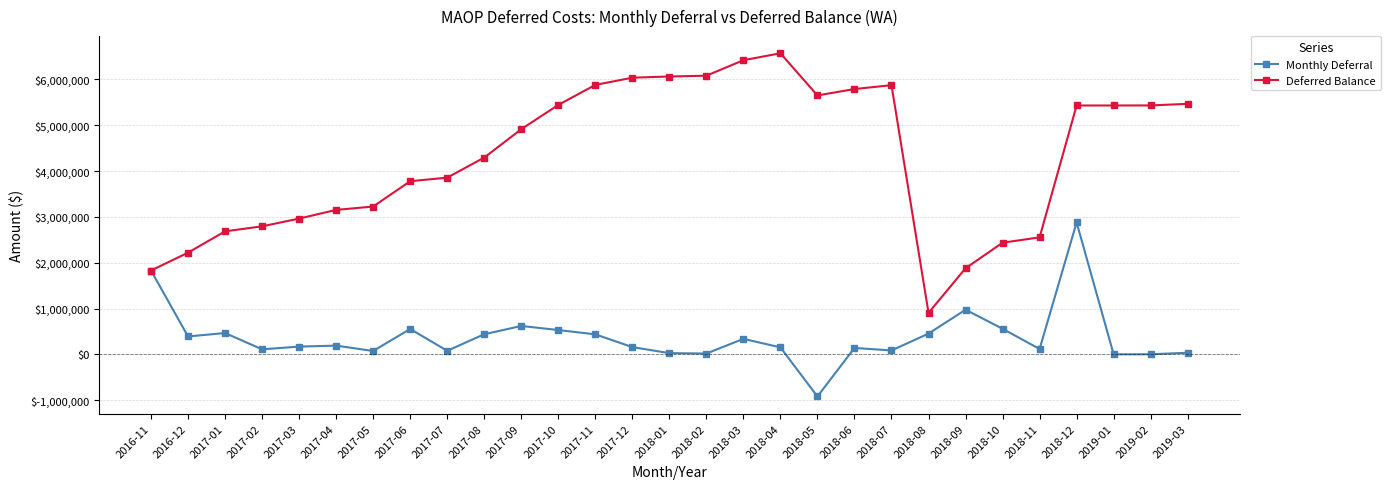

What position from the right is 2018-10?

6